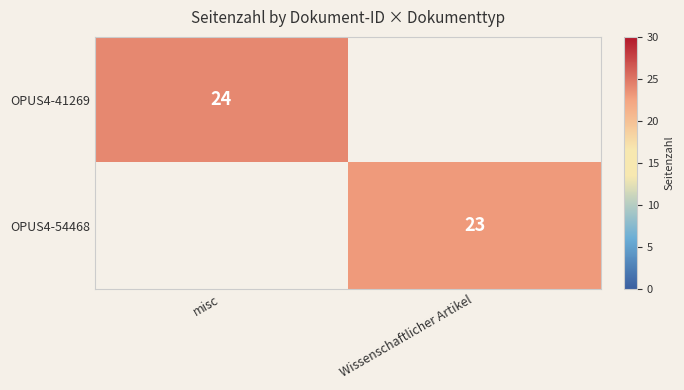

The OPUS4-41269 series shows 24 at misc. True or false?

True